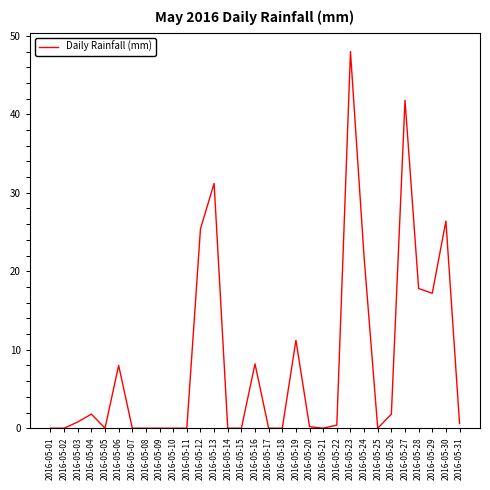

Does the chart have visible grid lines?

No